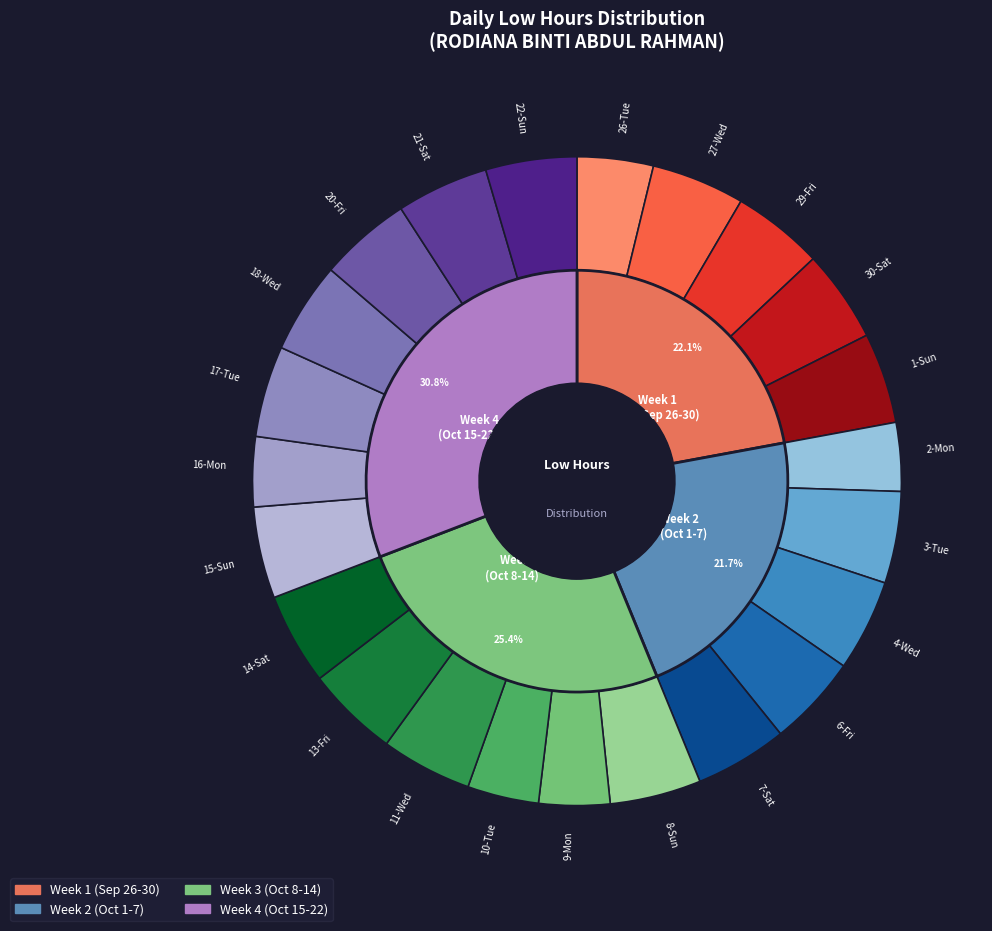

What percentage do 27-Wed and 3-Tue together represent?

9.2%